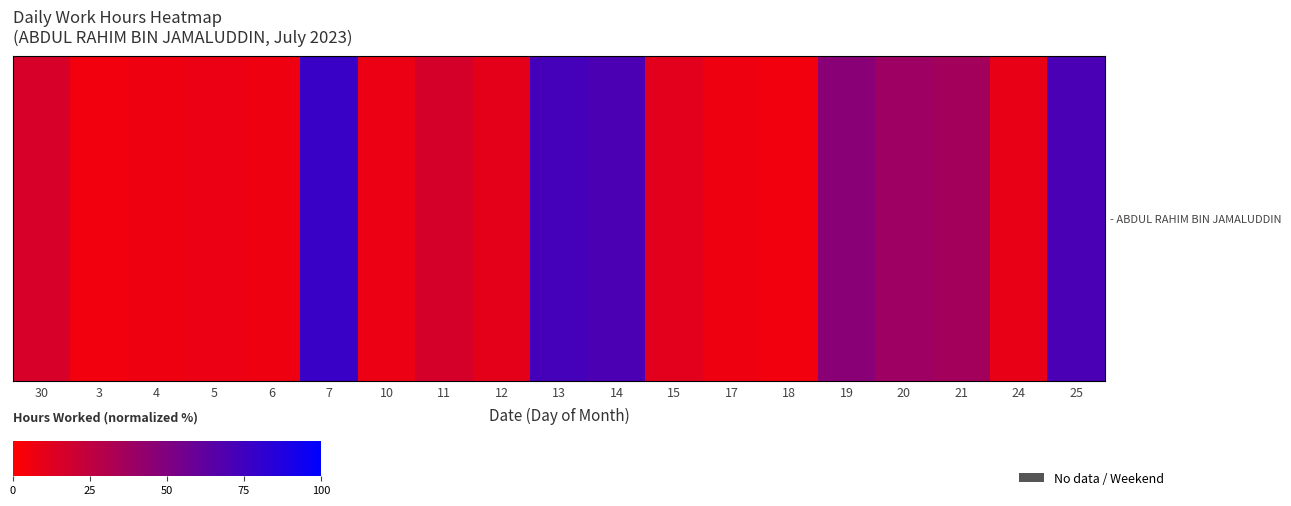

What is the smallest value displayed?

5.3